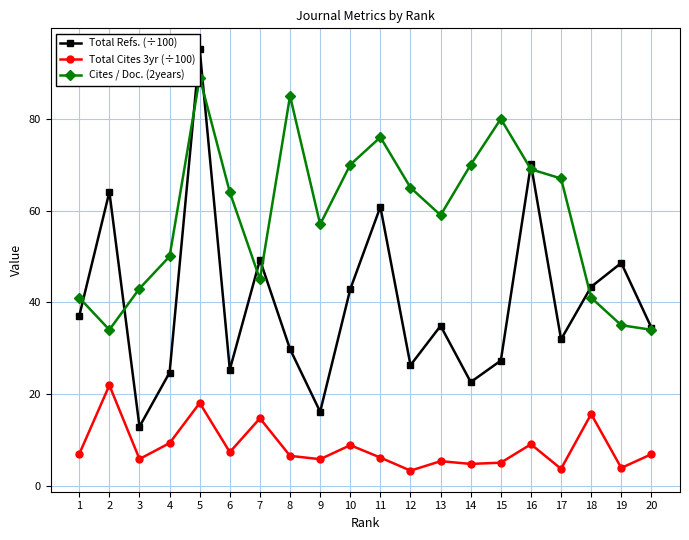

How many lines are shown in the chart?

3